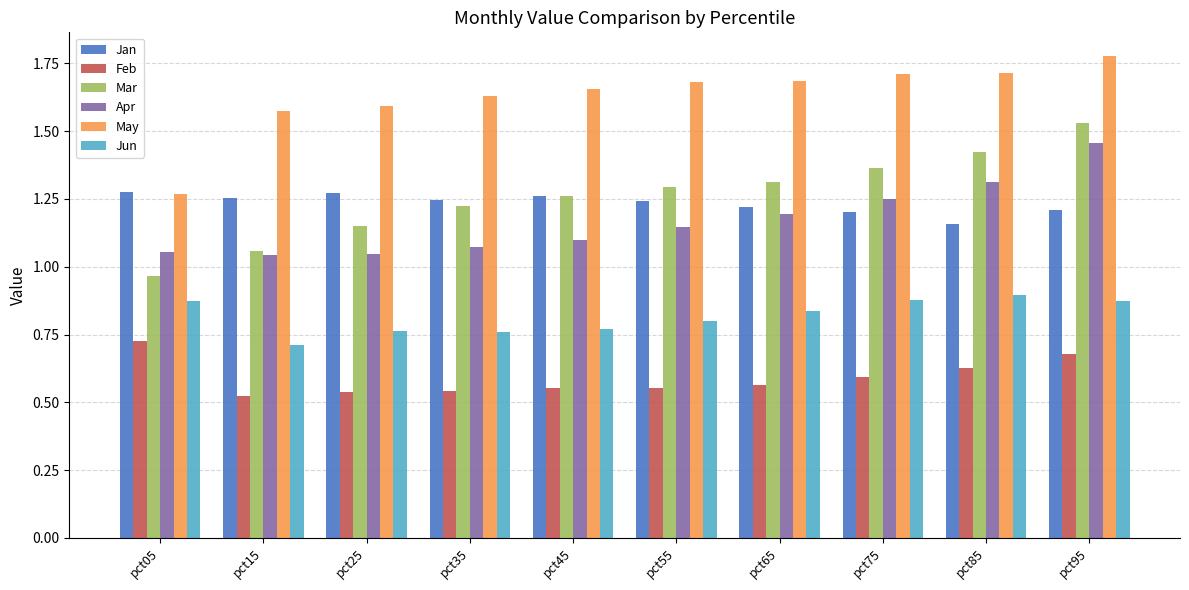

Which series has the largest total across all categories?

May